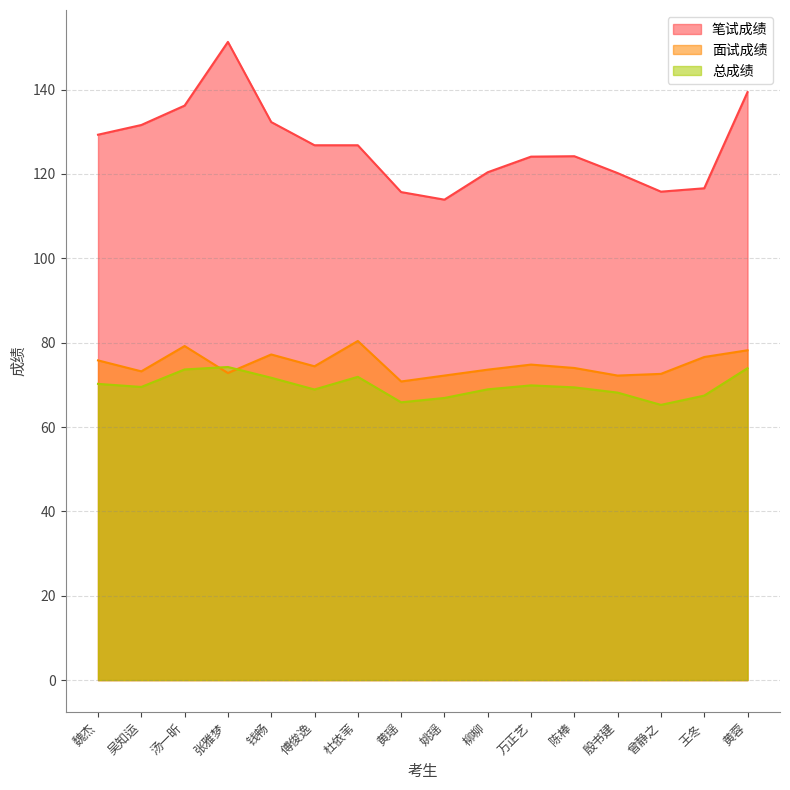

Reading left to right, list all the values displayed in this chart.

笔试成绩: 129.3	131.6	136.2	151.3	132.3	126.8	126.8	115.7	113.9	120.4	124.1	124.2	120.2	115.8	116.6	139.4
面试成绩: 75.8	73.2	79.2	72.8	77.2	74.4	80.4	70.8	72.2	73.6	74.8	74.0	72.2	72.6	76.6	78.2
总成绩: 70.2	69.5	73.7	74.2	71.7	68.9	71.9	65.9	66.9	68.9	69.9	69.4	68.2	65.2	67.5	74.0